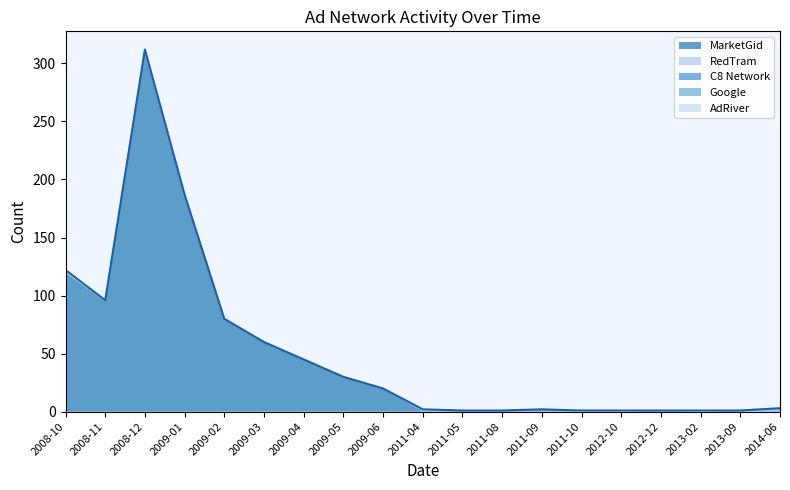

Is the value of RedTram at 2013-09 greater than the value of AdRiver at 2012-12?

No